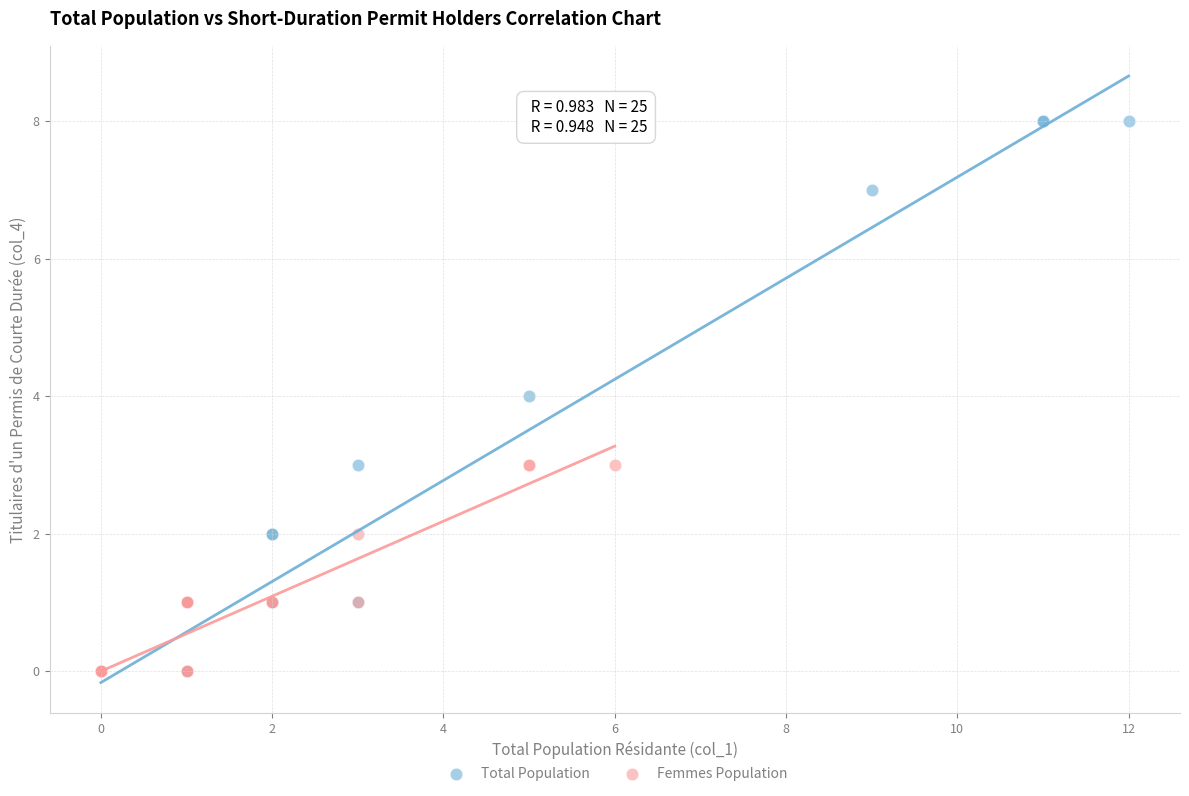

Which series has the widest spread of Y values?

Total Population